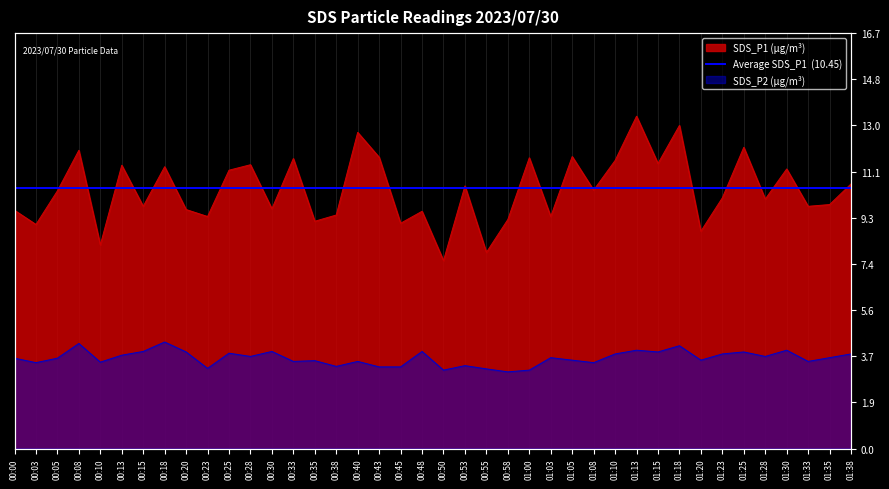

Is it true that SDS_P1 equals 9.4 at 00:38?

True